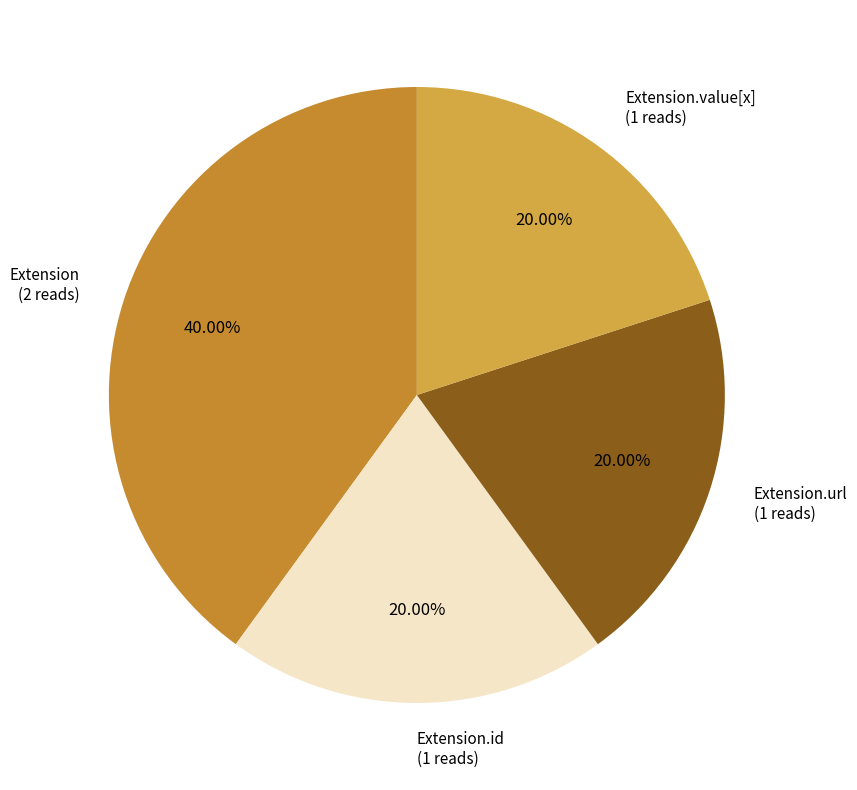

What is the largest slice in the pie chart?

Extension